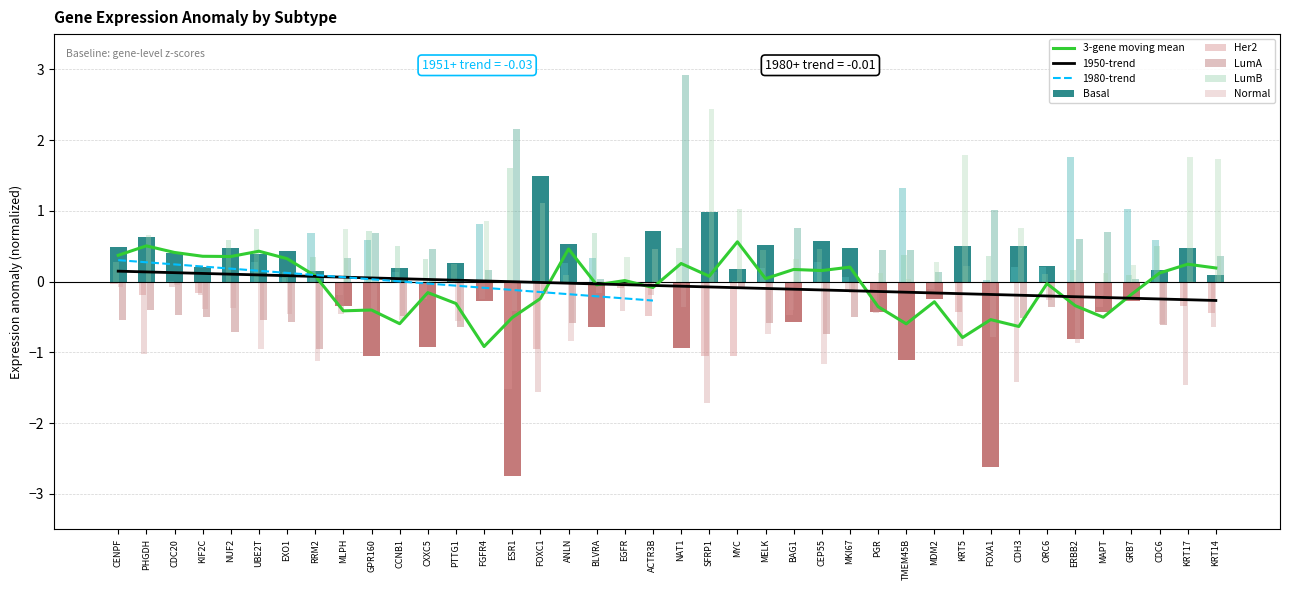

How many positive values does the Normal series have?

19